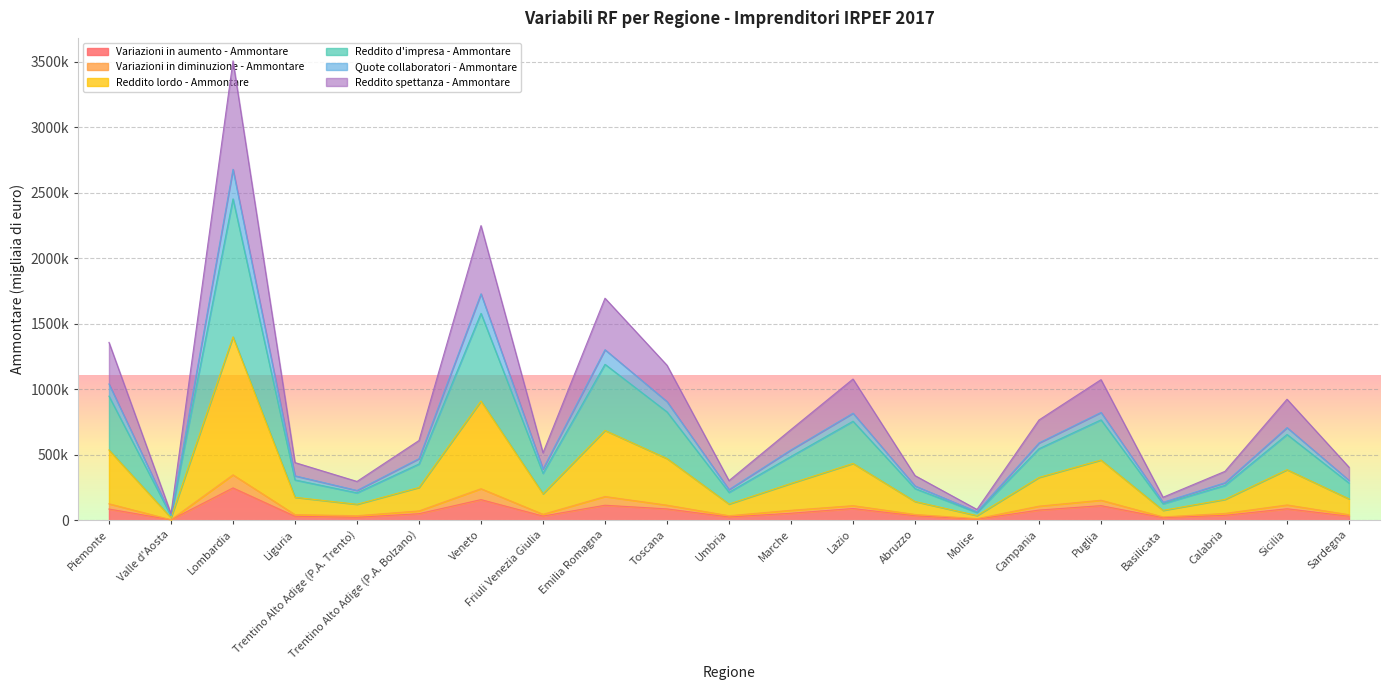

How many lines are shown in the chart?

6